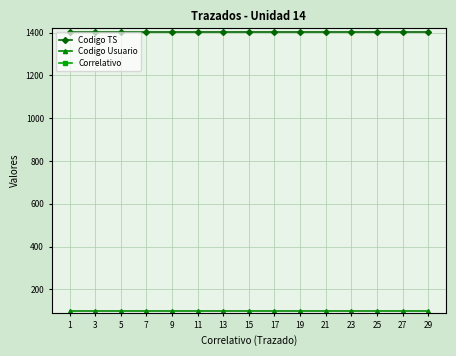

What are all the series names shown in the legend?

Codigo TS, Codigo Usuario, Correlativo